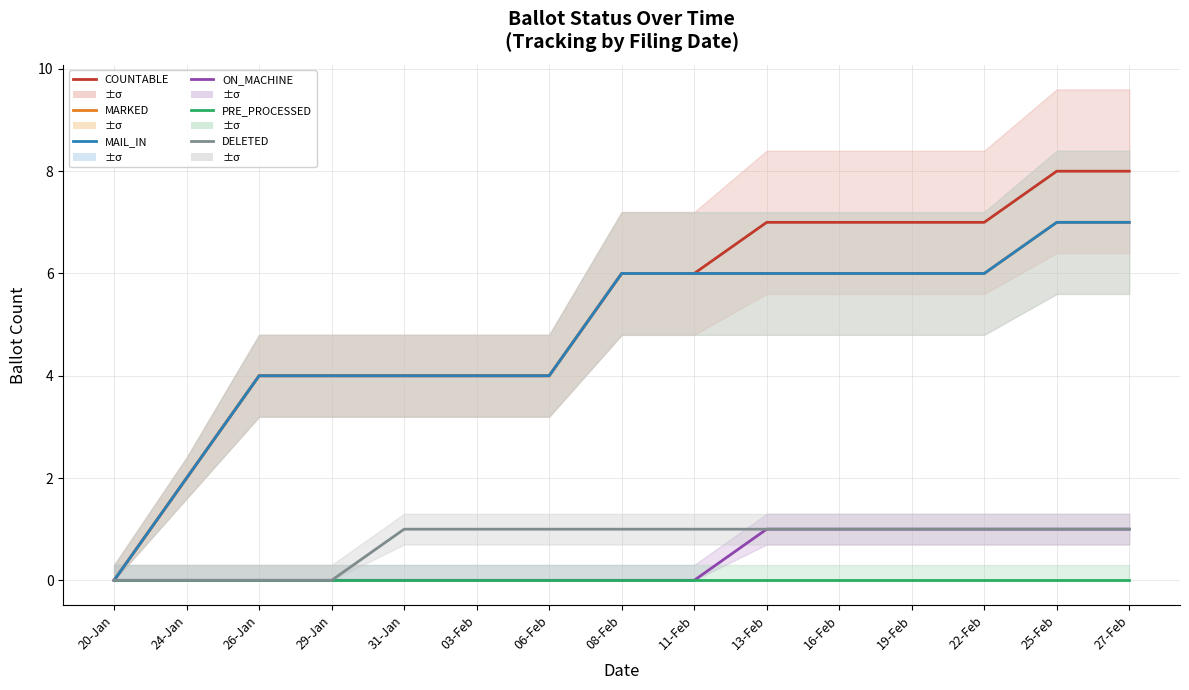

The value of MARKED at 26-Jan is 4. True or false?

True